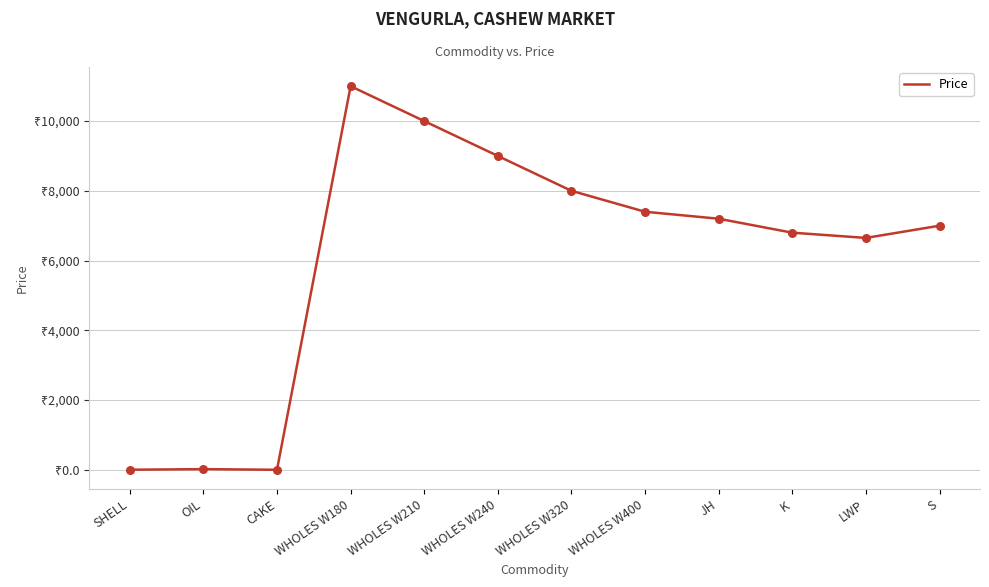

What is the change in value from OIL to LWP?

+6628.0